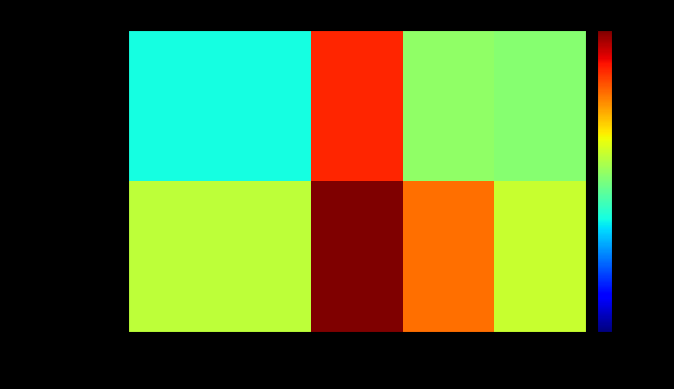

Reading left to right, extract all data points from this chart.

Australia: Documents=121	Citable documents=121	Citations=3983	Self-citations=703	H index=135
New Zealand: Documents=23	Citable documents=23	Citations=1326	Self-citations=77	H index=70